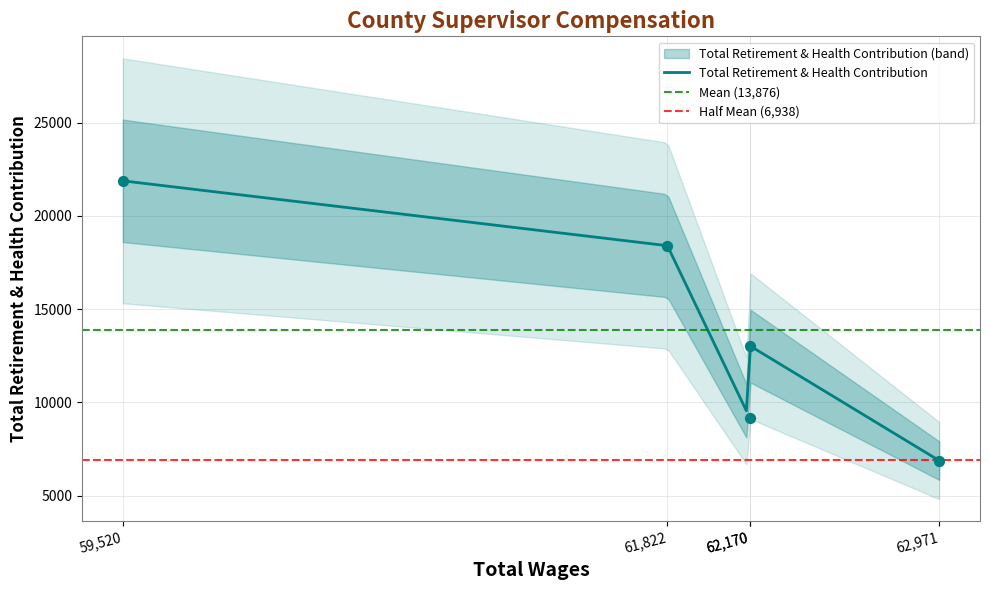

What is the ratio of the value at 62170.0 to the value at 62170.0?

0.7